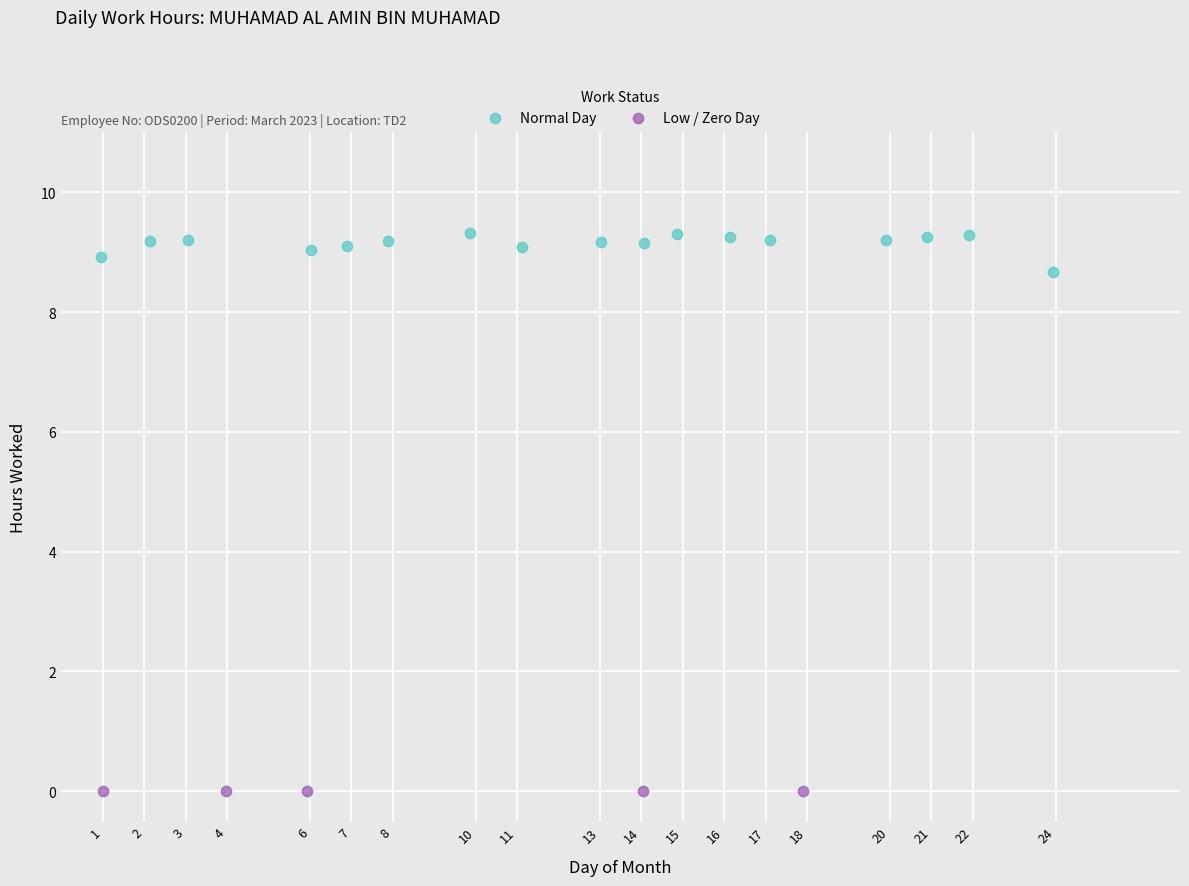

Which series reaches the minimum Y coordinate?

Low / Zero Day